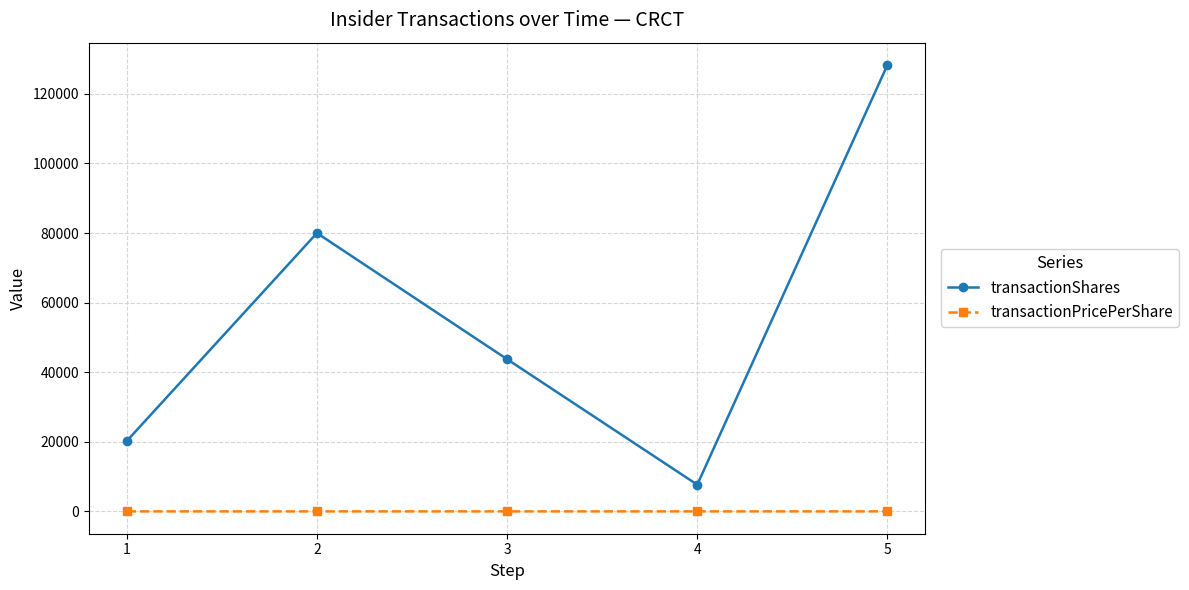

At which category is the sum across all series the highest?

5